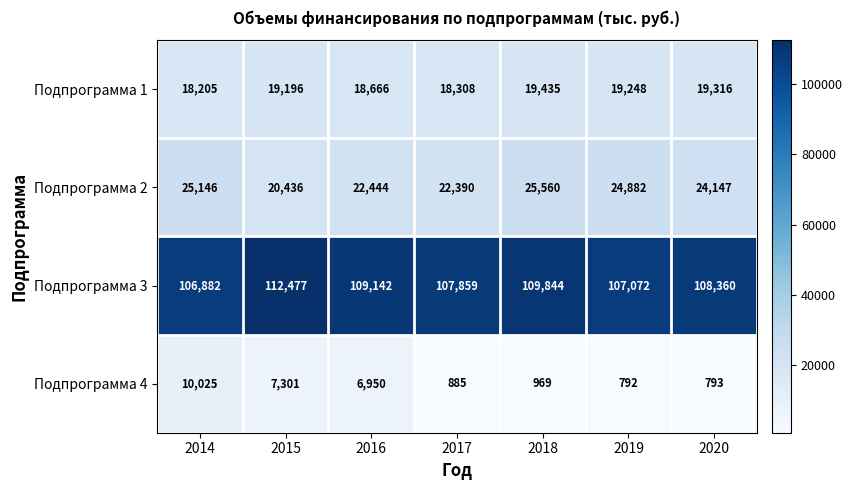

What is the total value across all series at 2015?

159410